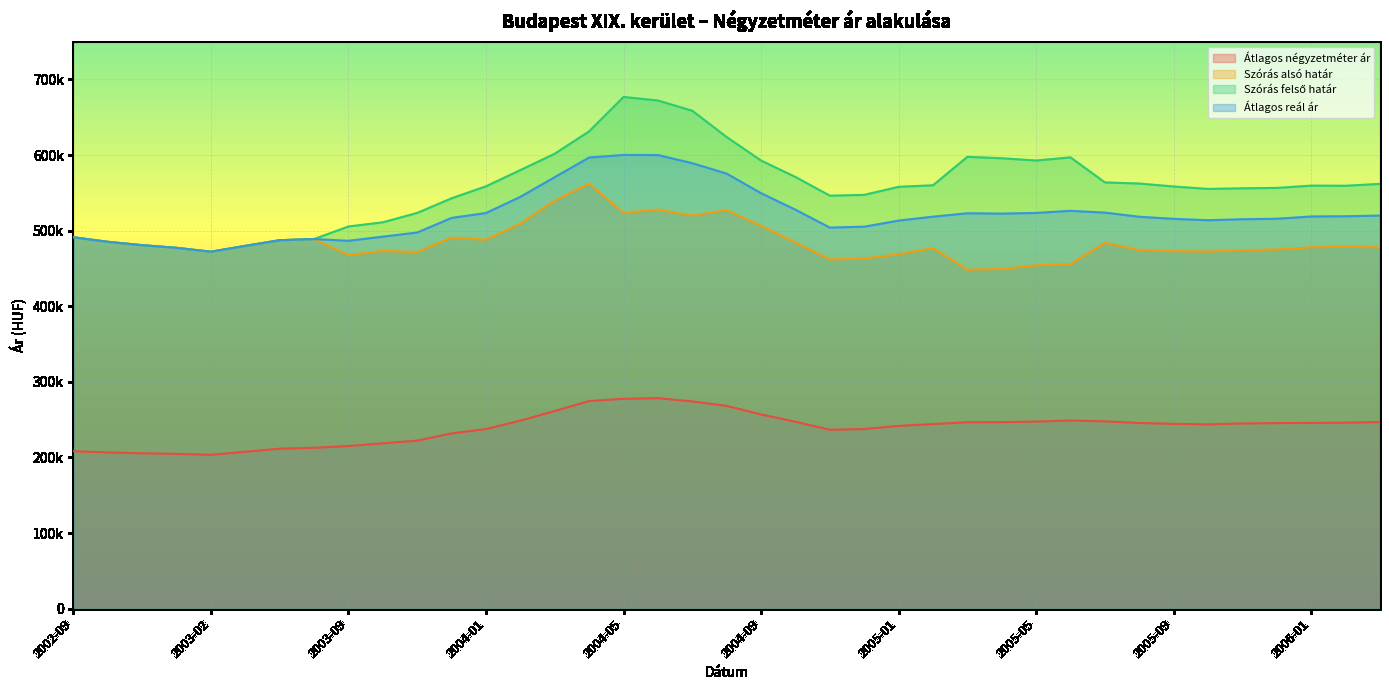

What is the average value of the Átlagos reál ár series?

521245